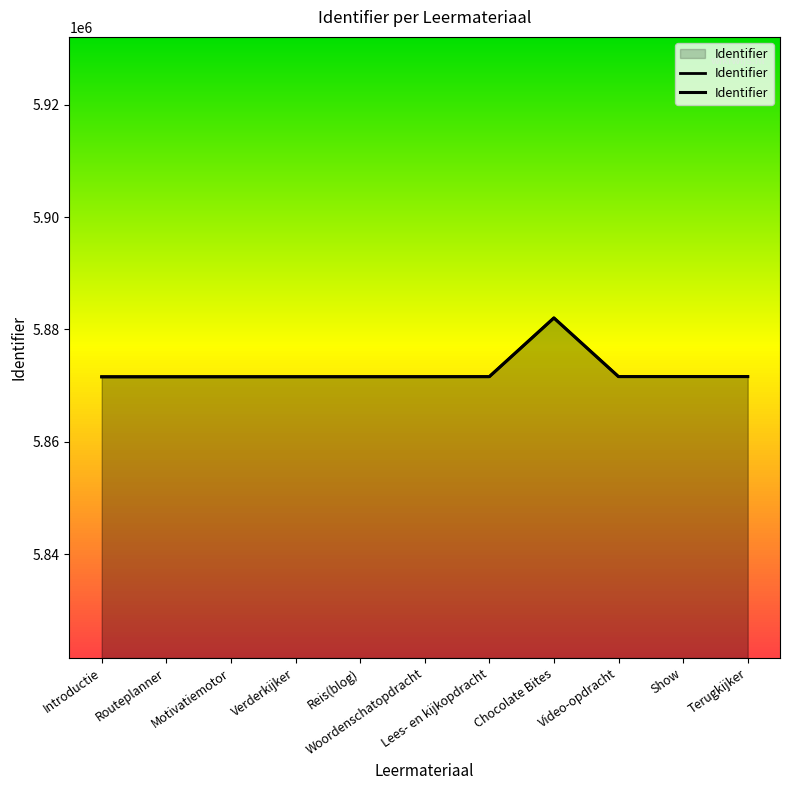

At which label does the data first exceed 5871594?

Lees- en kijkopdracht